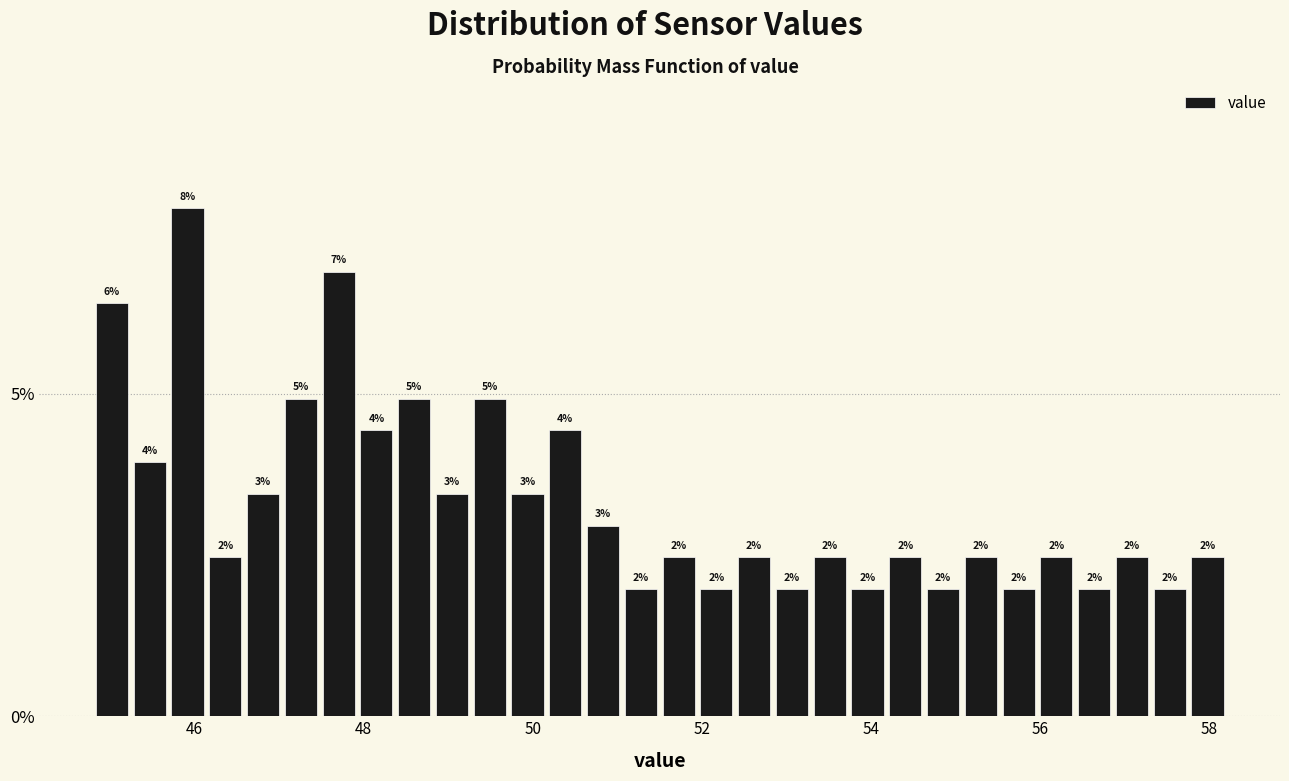

Read against the x-axis, roughly where is the centre of the tallest bar?

46.0